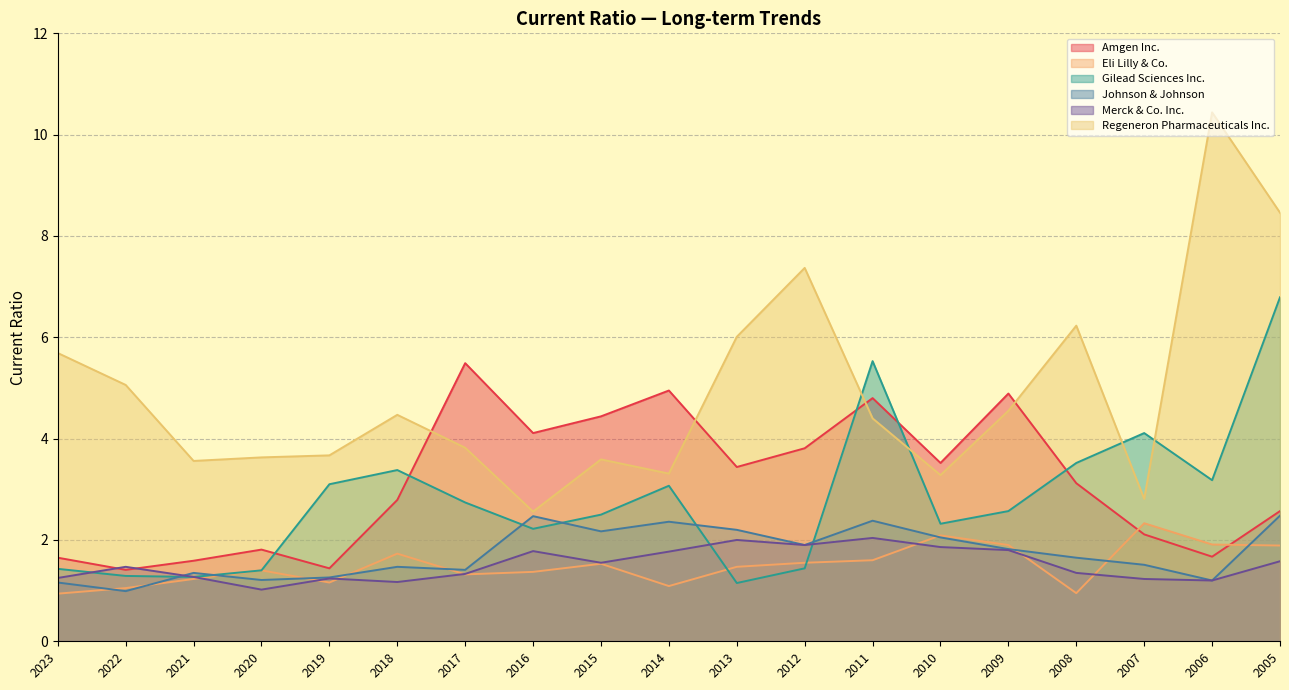

What is the minimum value for Gilead Sciences Inc.?

1.1